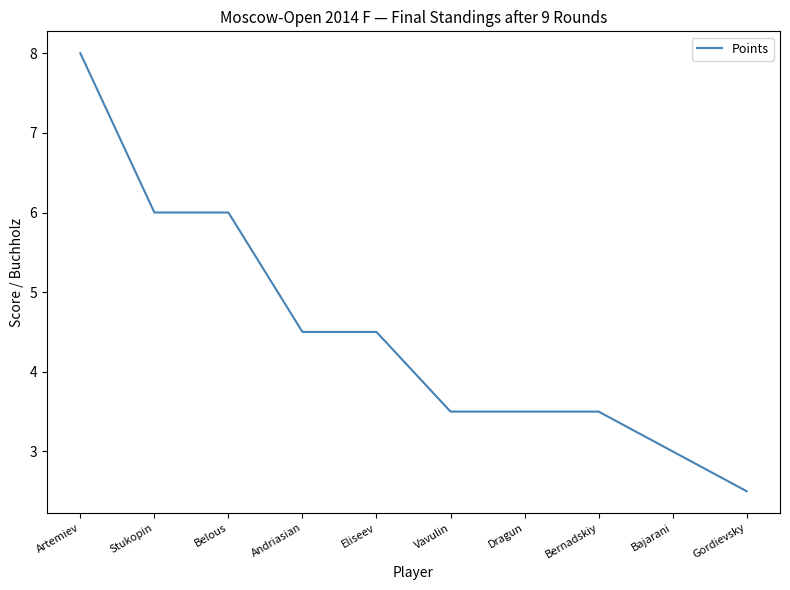

Read the value at Stukopin.

6.0